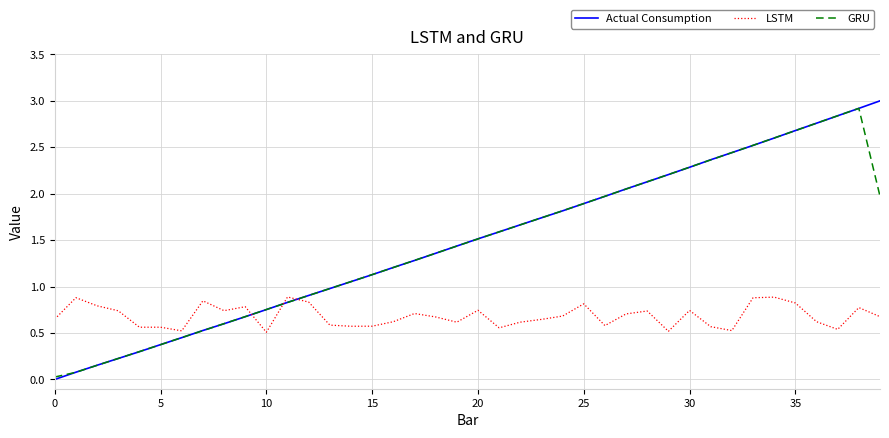

What is the maximum value shown in the chart?

3.0